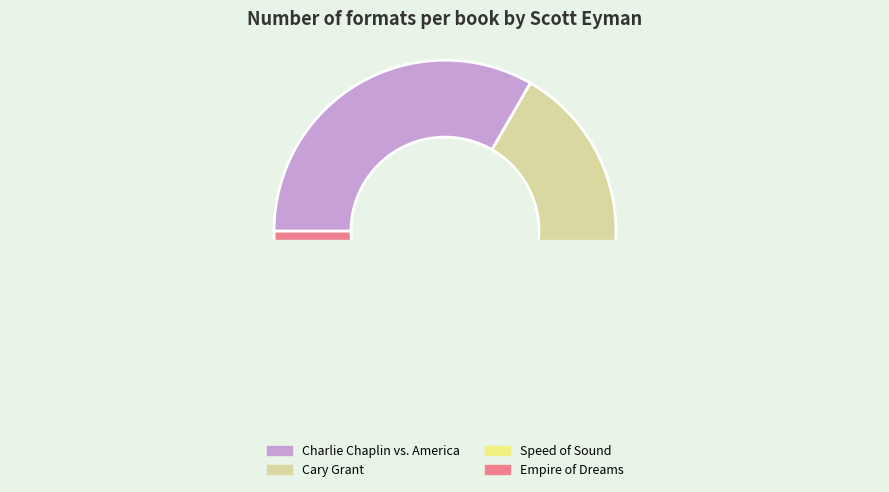

Count the number of slices in the pie.

4